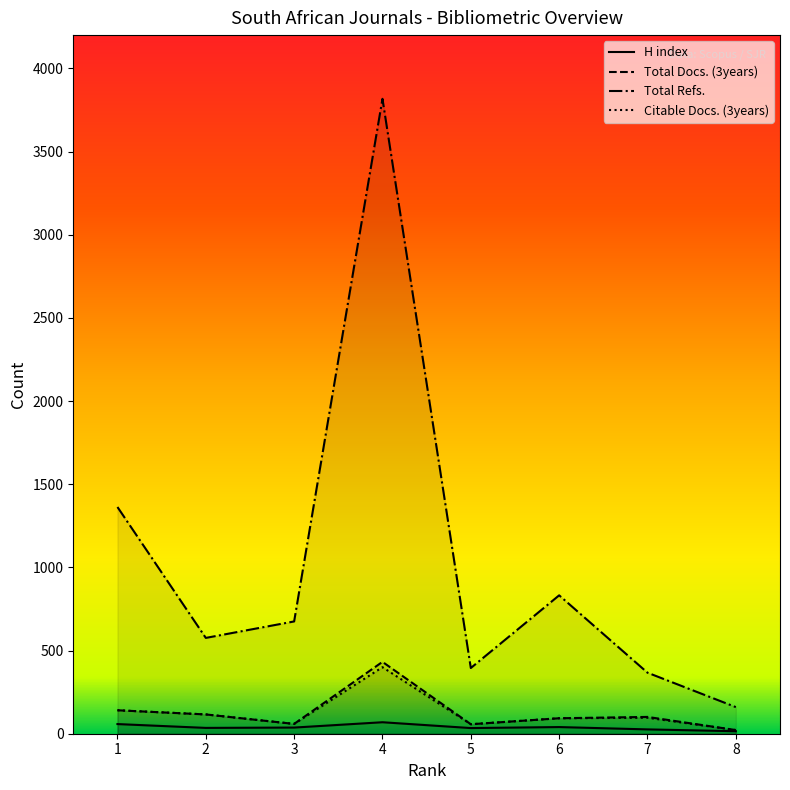

At which category is the sum across all series the highest?

4